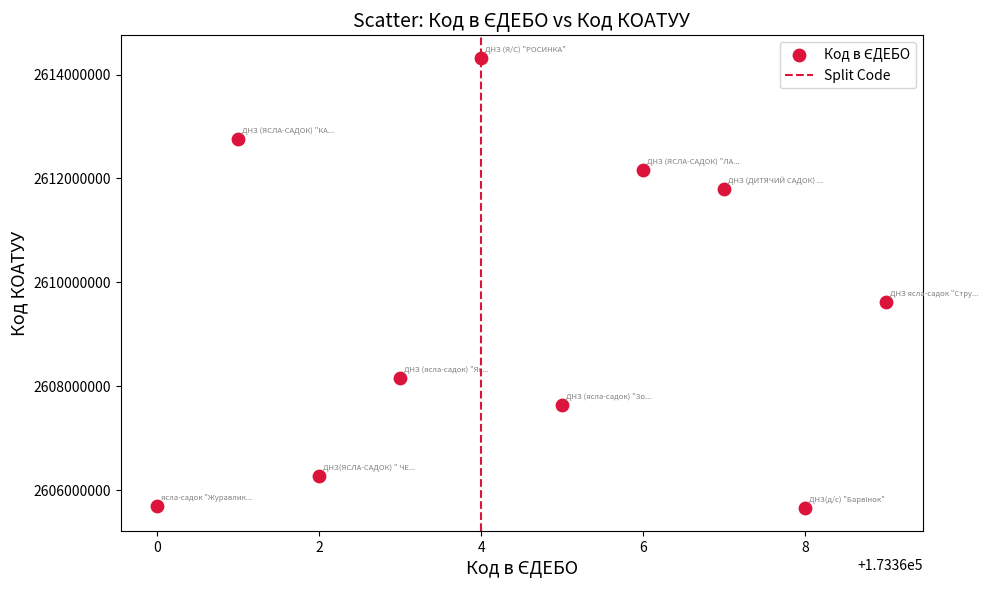

What Y value in the scatter plot is closest to 2609985951?

2609619218.2